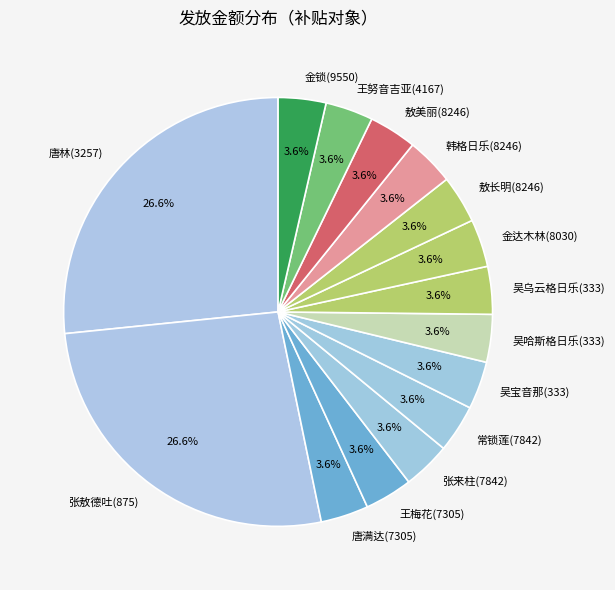

Is the sum of 唐林(3257) and 吴宝音那(333) greater than half?

No